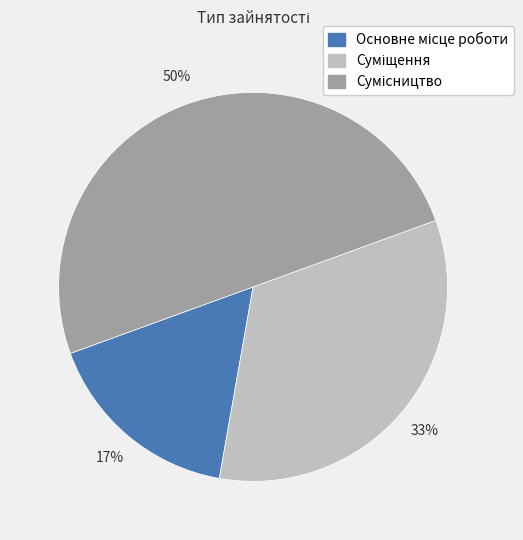

To the nearest percent, what is the difference between the largest and smallest slice percentages?

33%